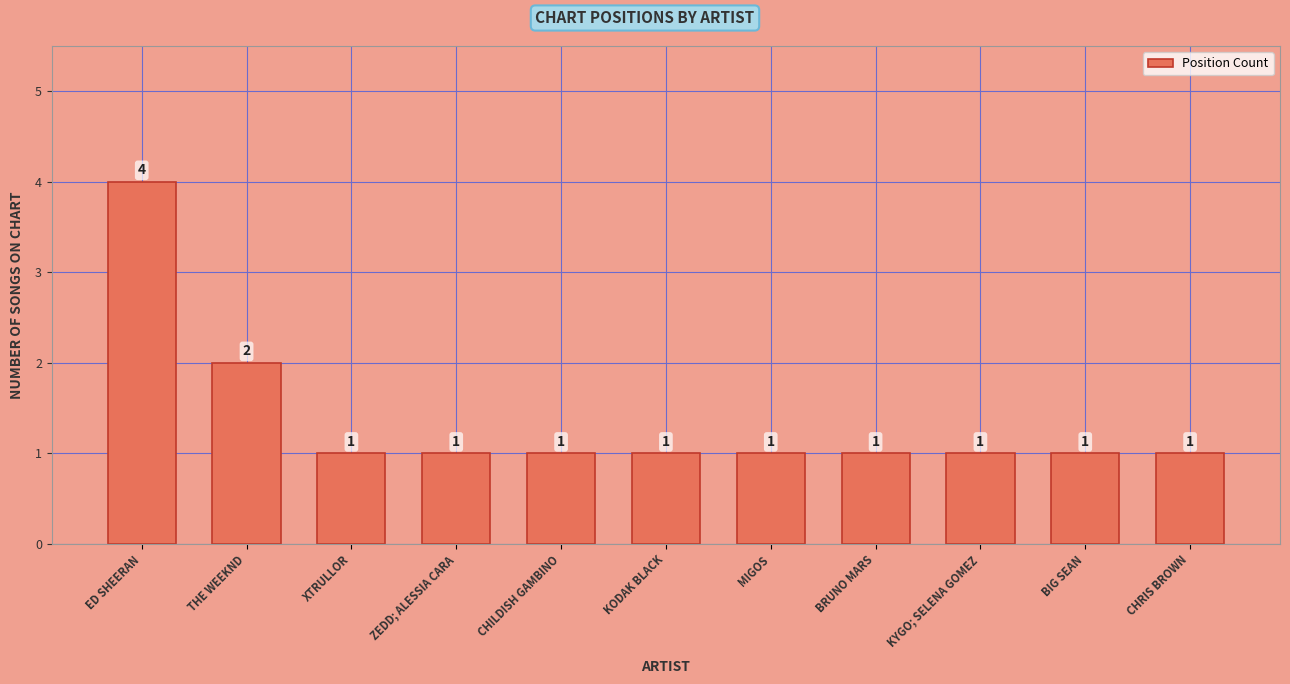

Which category has the highest value across all series?

ED SHEERAN